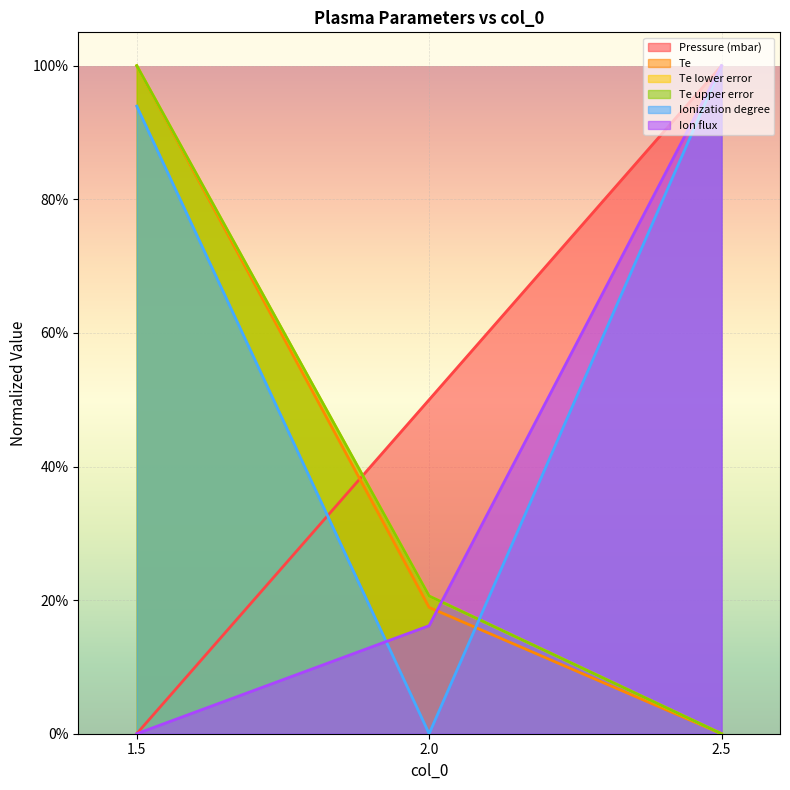

The value of Ion flux at 2.0 is 0.2. True or false?

True